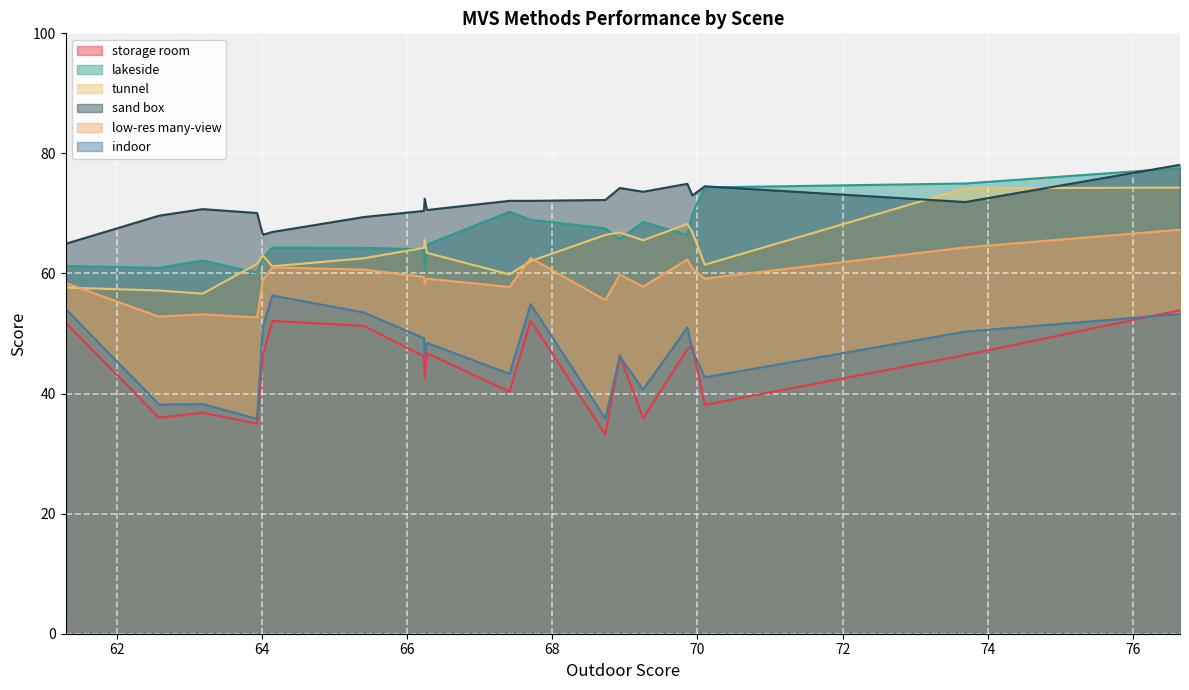

What is the maximum value for sand box?

78.1